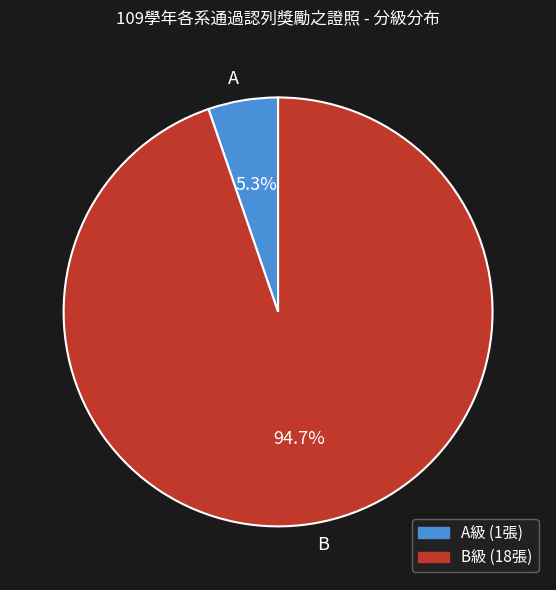

The B slice represents 95% of the pie. True or false?

True